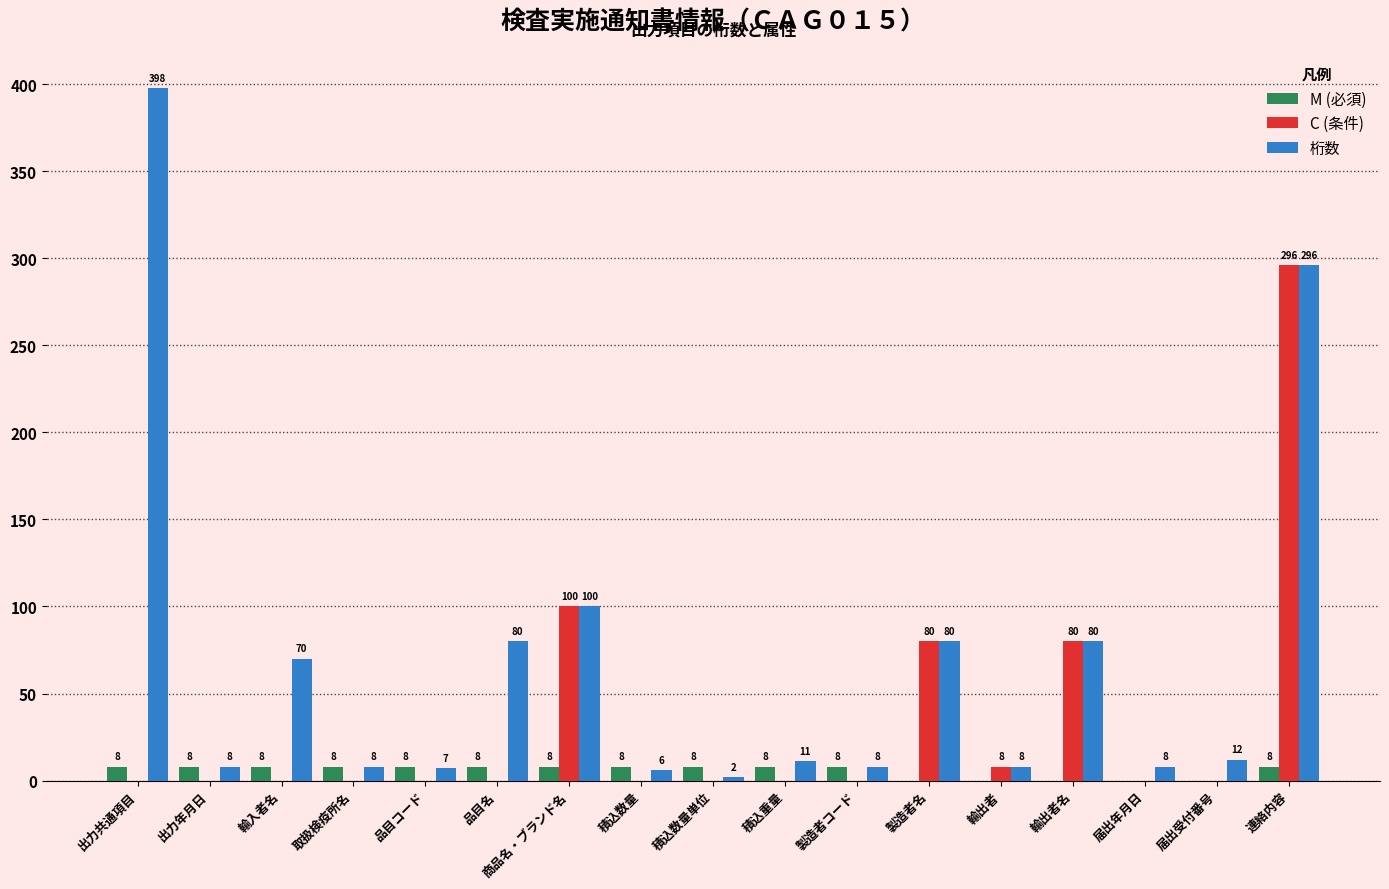

How many M (必須) values are between 0 and 8?

17